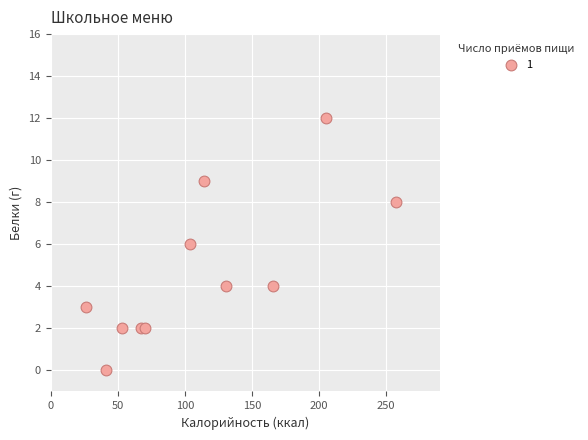

What is the average Y value?

5